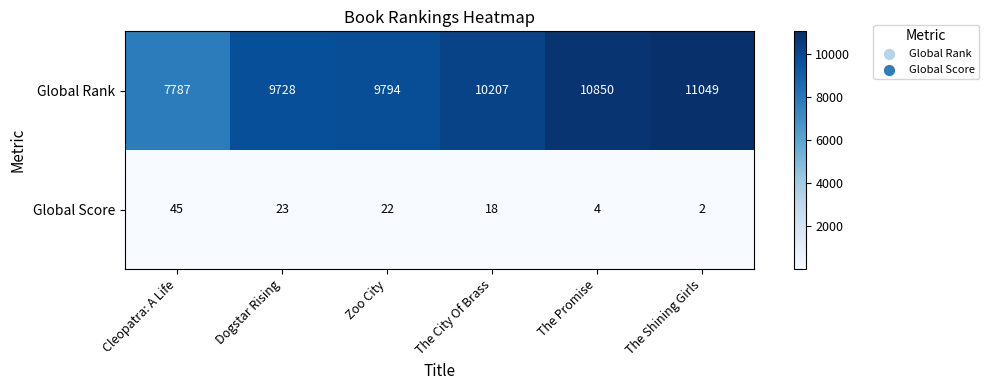

What is the spread (max minus min) of values at Cleopatra: A Life?

7742